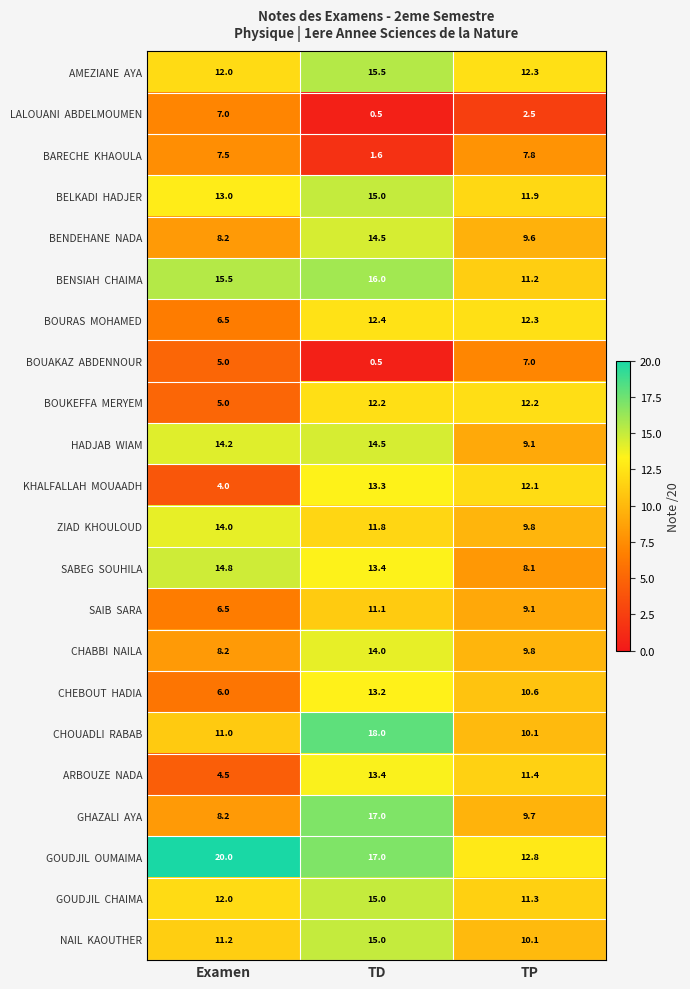

What is the spread (max minus min) of values at TP?

10.3